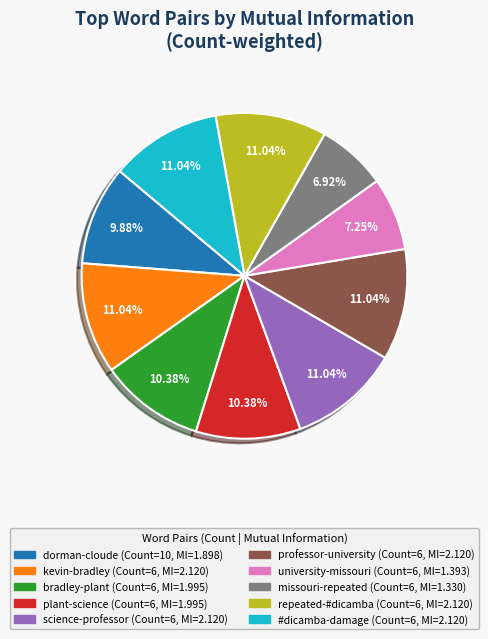

What percentage is NOT represented by bradley-plant?

89.6%